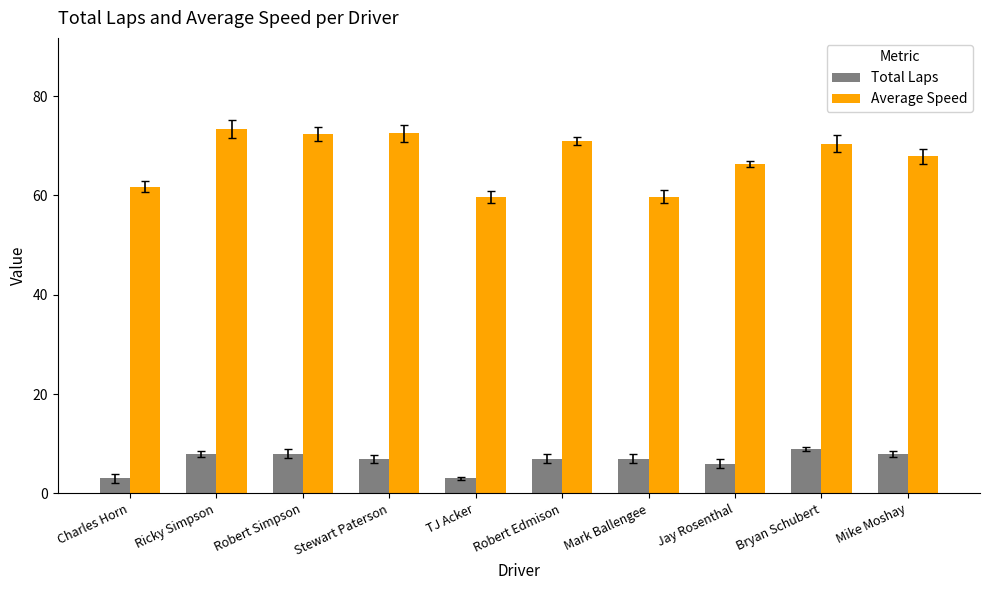

What is the sum of the Average Speed values at Charles Horn and Robert Edmison?

132.7